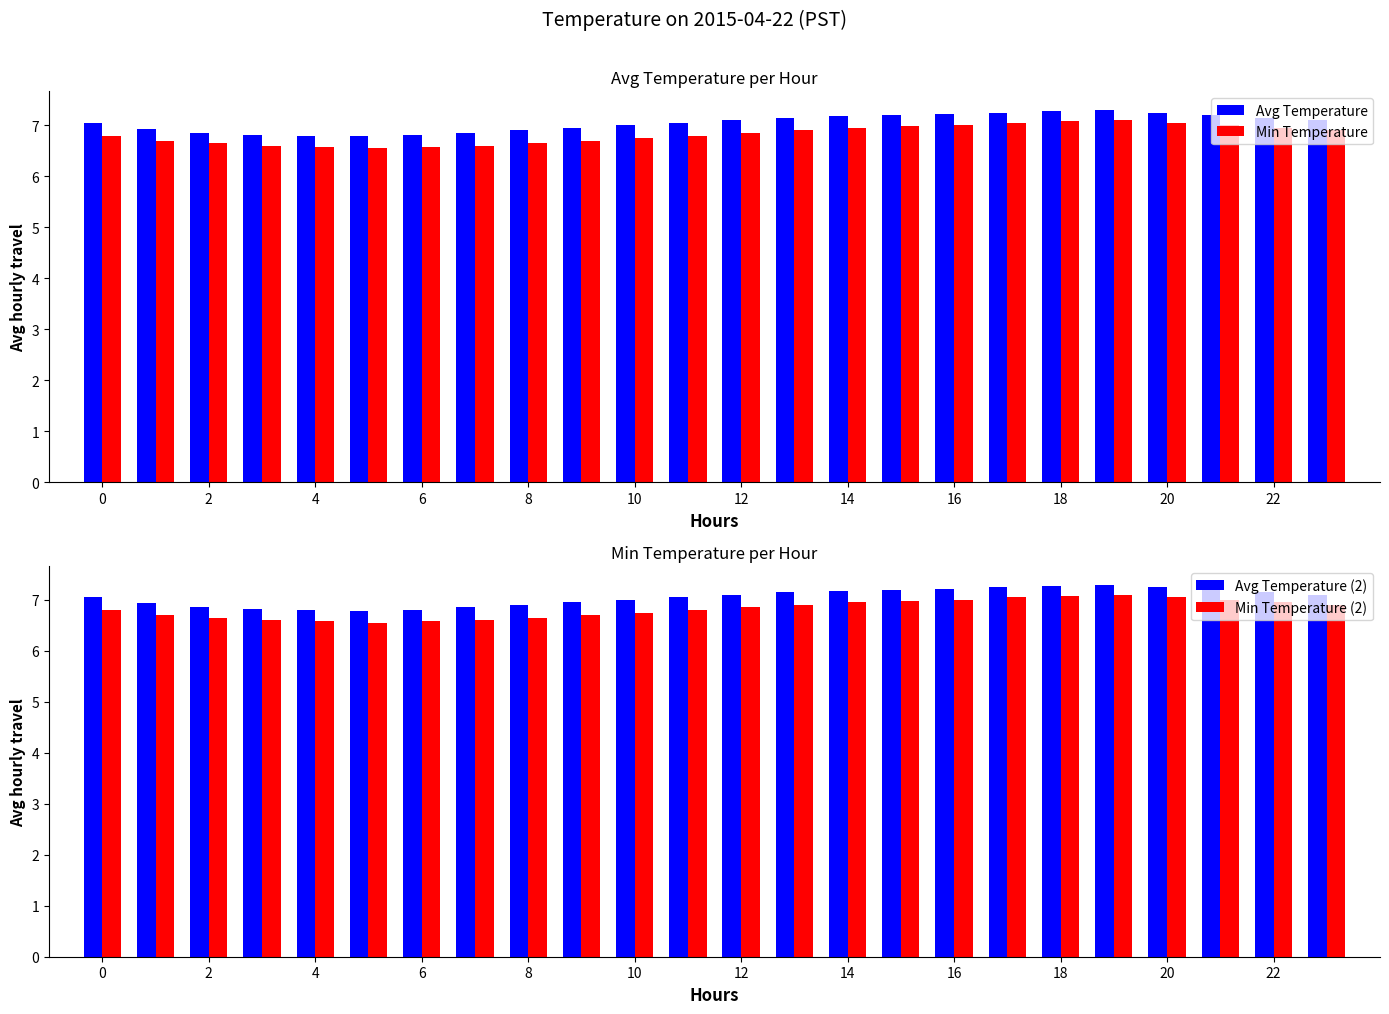

Does the chart contain stacked bars?

No